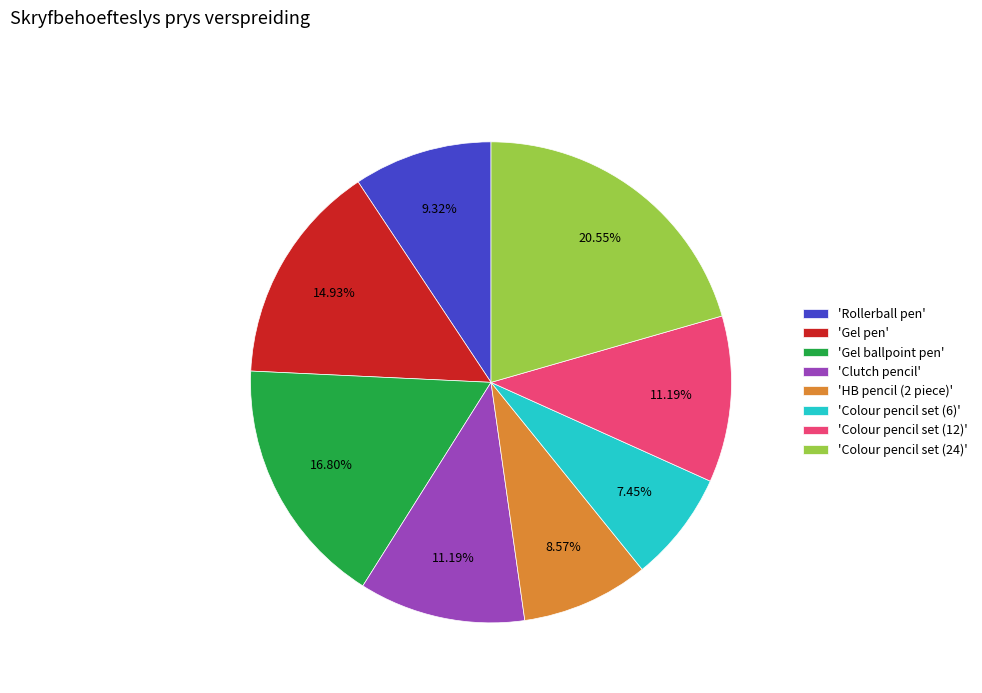

Does 'Gel pen' account for over 50% of the chart?

No